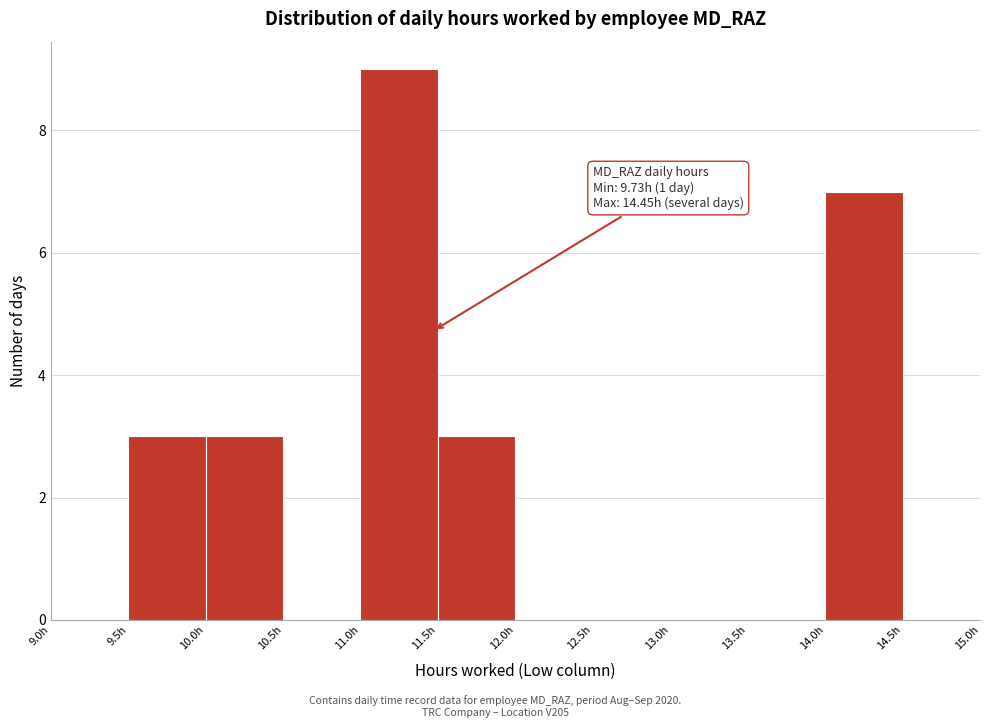

Which range on the x-axis has the tallest bar?

11.0 to 11.5